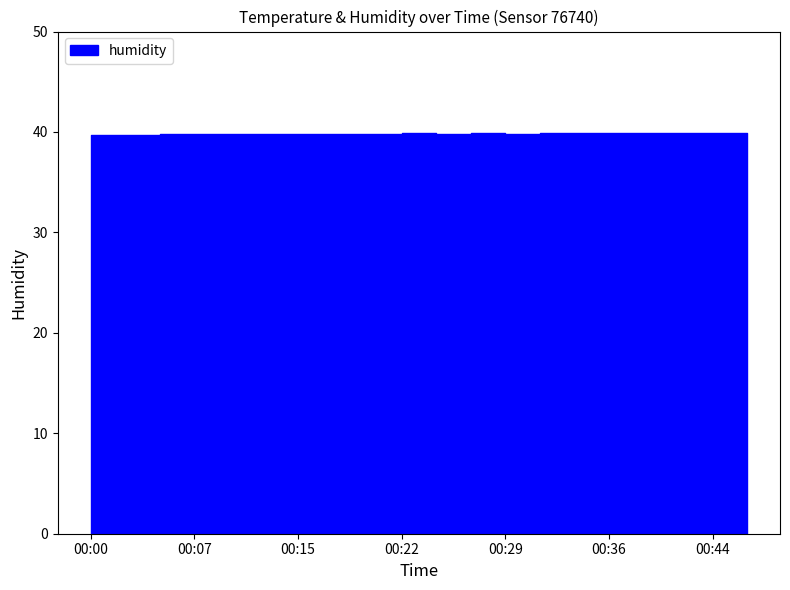

Where is humidity nearest to the value 39?

00:02